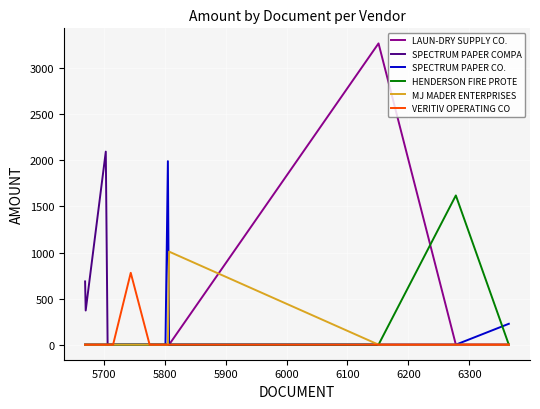

What is the maximum value shown in the chart?

3270.7